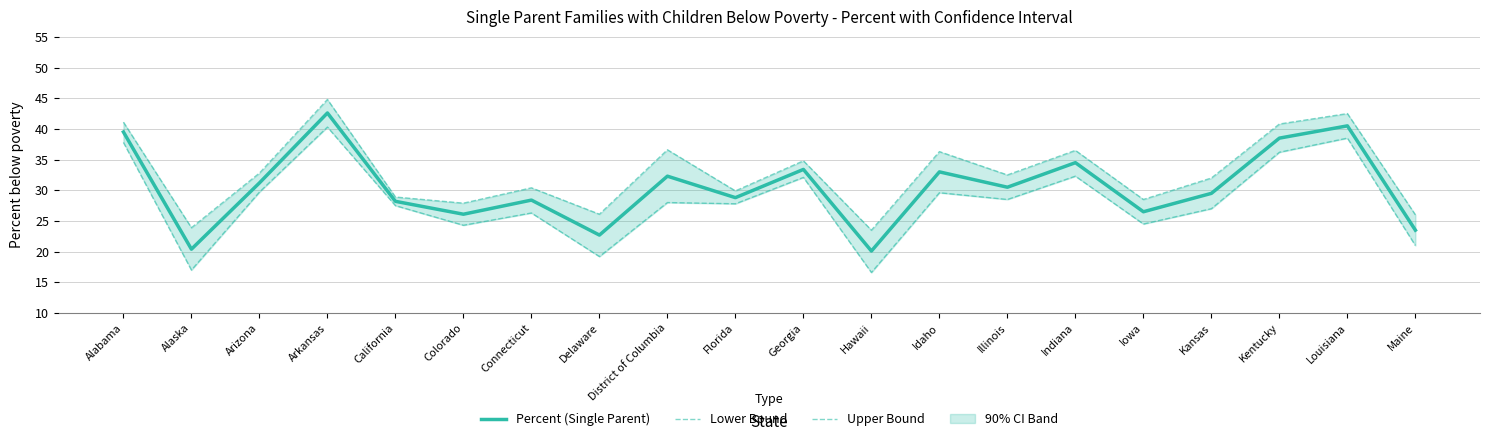

True or false: Percent (Single Parent) and Upper Bound intersect in this chart.

False